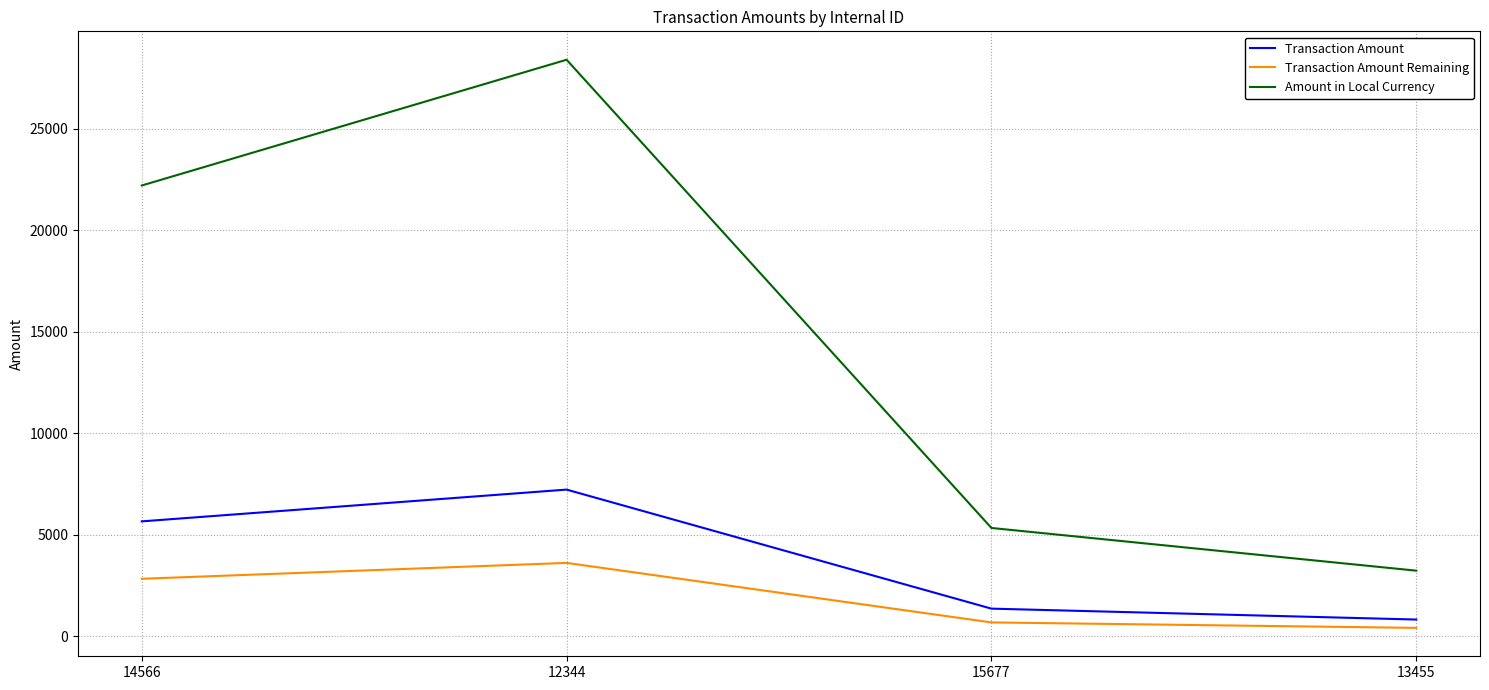

Rank the categories by Transaction Amount Remaining value from highest to lowest.

12344, 14566, 15677, 13455